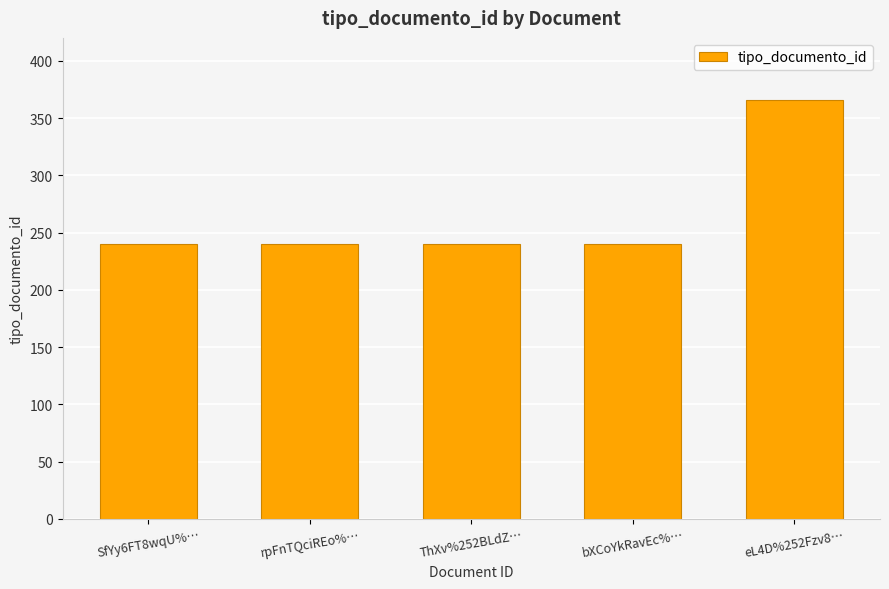

What position from the right is SfYy6FT8wqU%…?

5